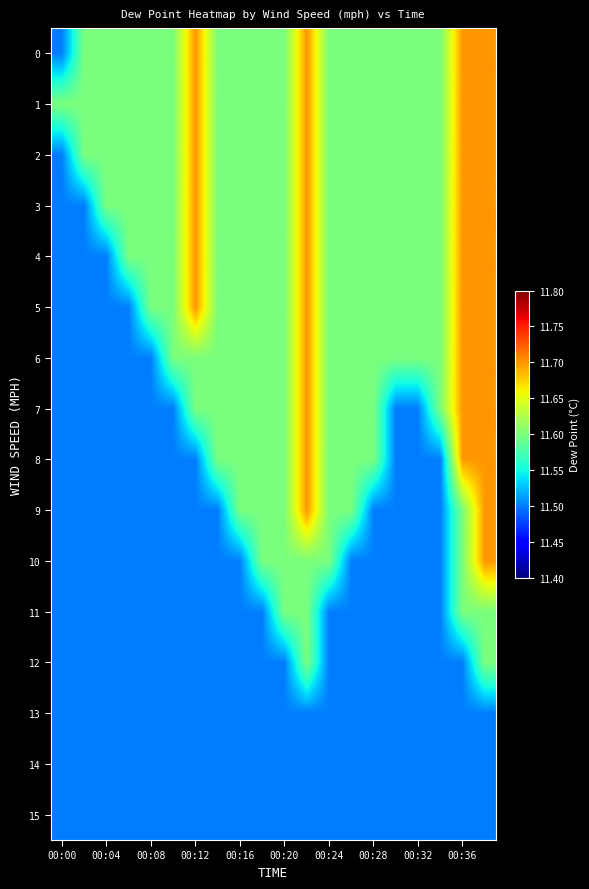

At which category is the sum across all series the highest?

19